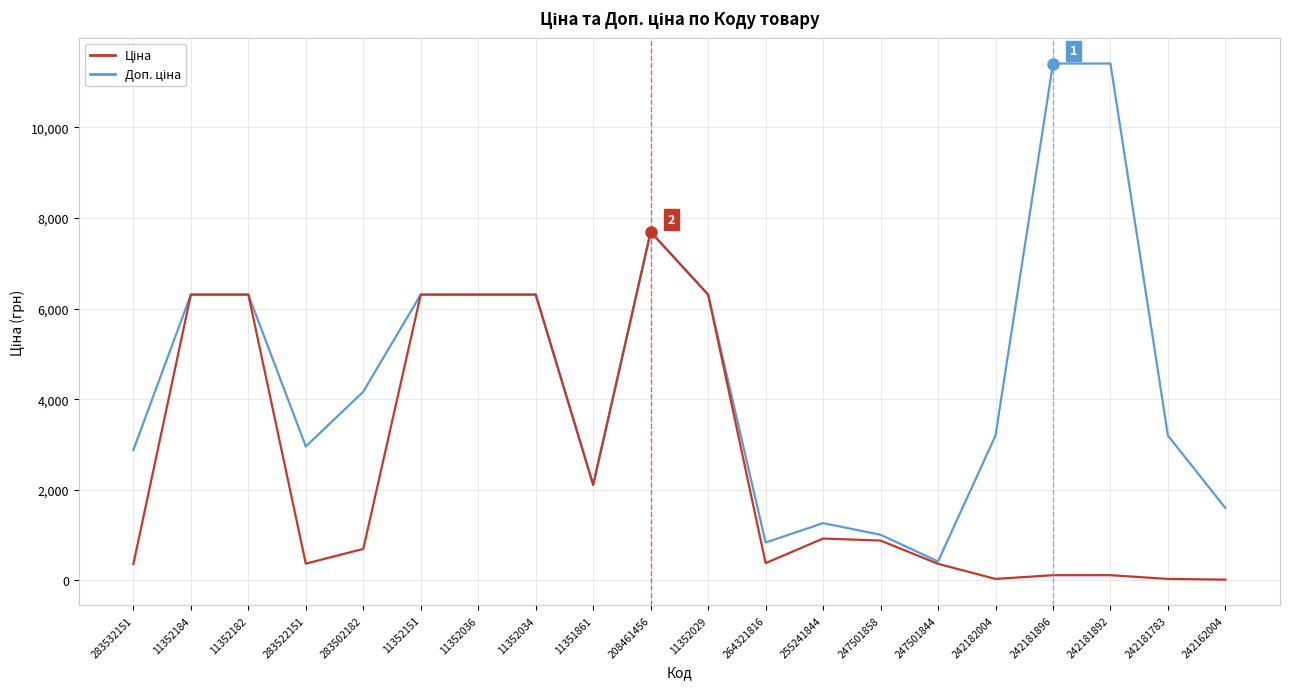

Does the chart have visible grid lines?

Yes